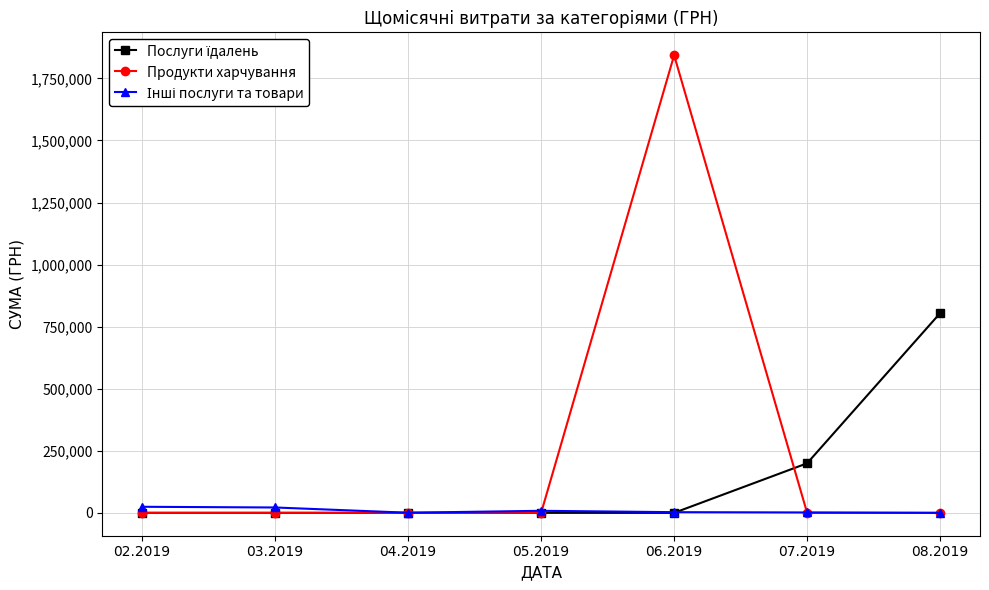

Which series has the widest spread of values?

Продукти харчування